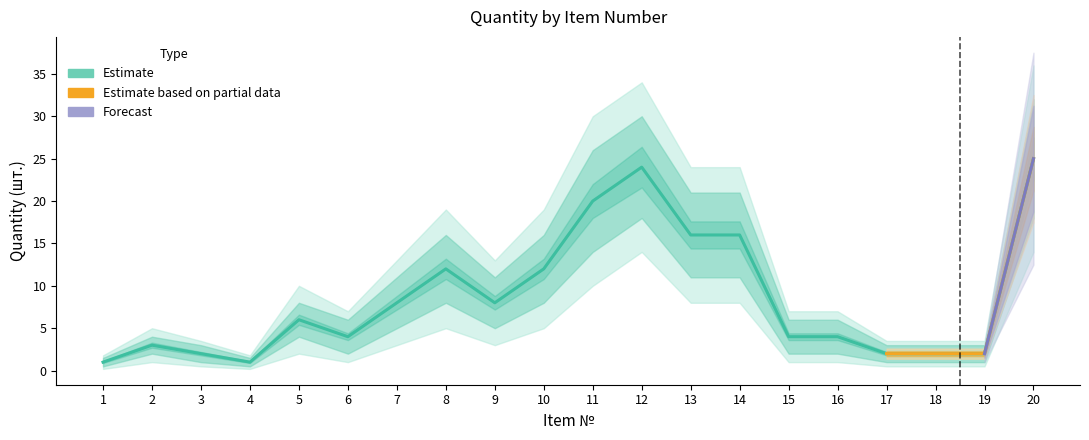

How many interior local valleys (lower than both neighbors) does the data have?

3